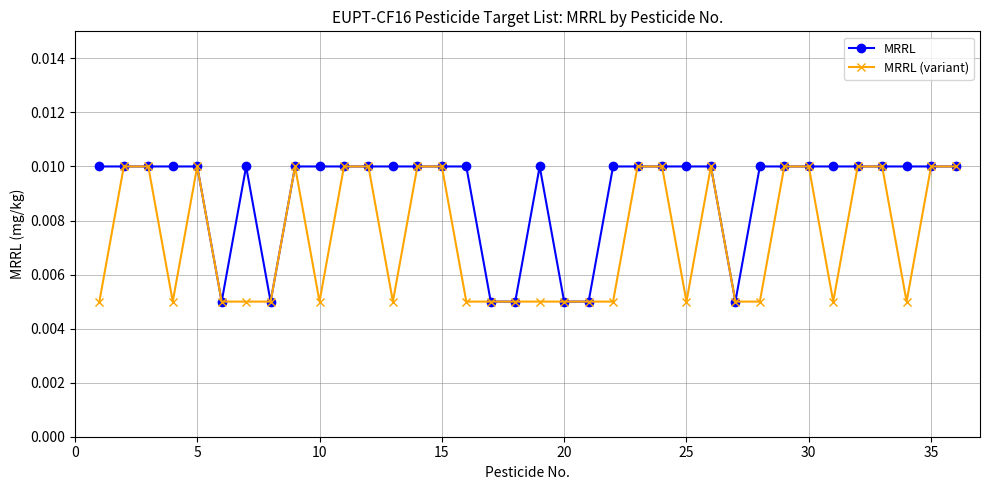

How many MRRL (variant) values are between 0 and 1?

36